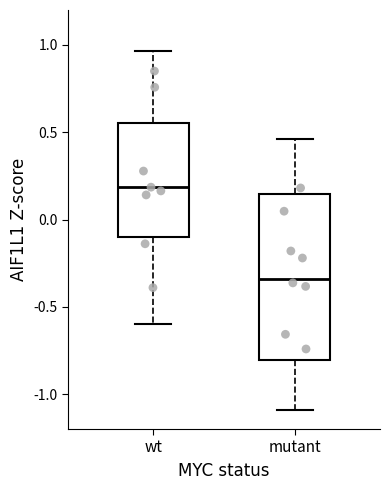

Reading left to right, read every box against the y-axis: the position of its median line, the range the box covers, and the ends of its whiskers. The values are not printed on the chart, so give them approximately, as read against the axis.

wt: median 0.20, box -0.10 to 0.55, whiskers -0.60 to 0.95
mutant: median -0.35, box -0.80 to 0.15, whiskers -1.10 to 0.45